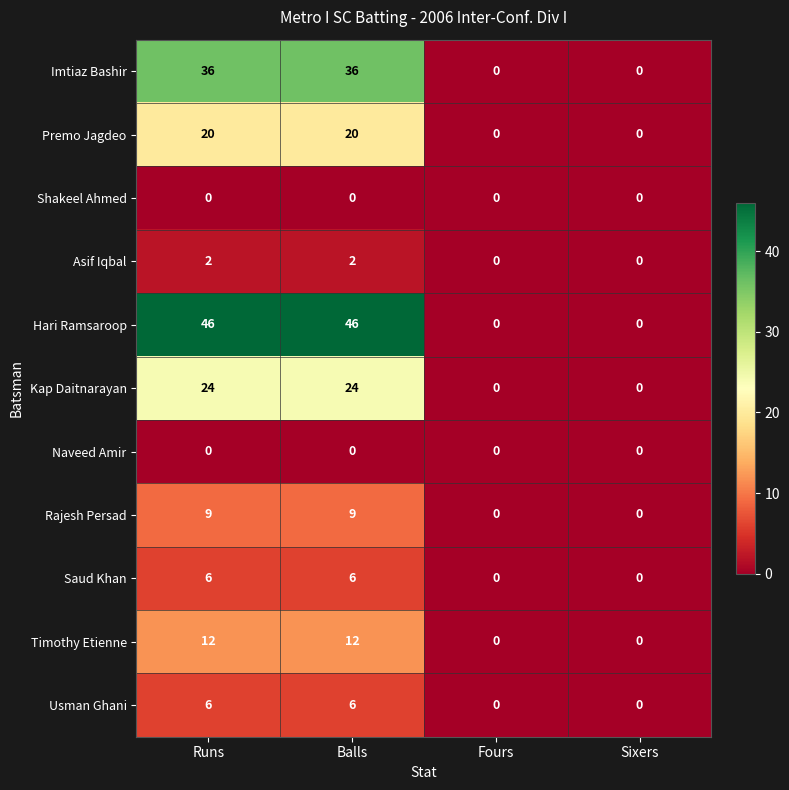

True or false: Hari Ramsaroop has a value of 46 at Balls.

True